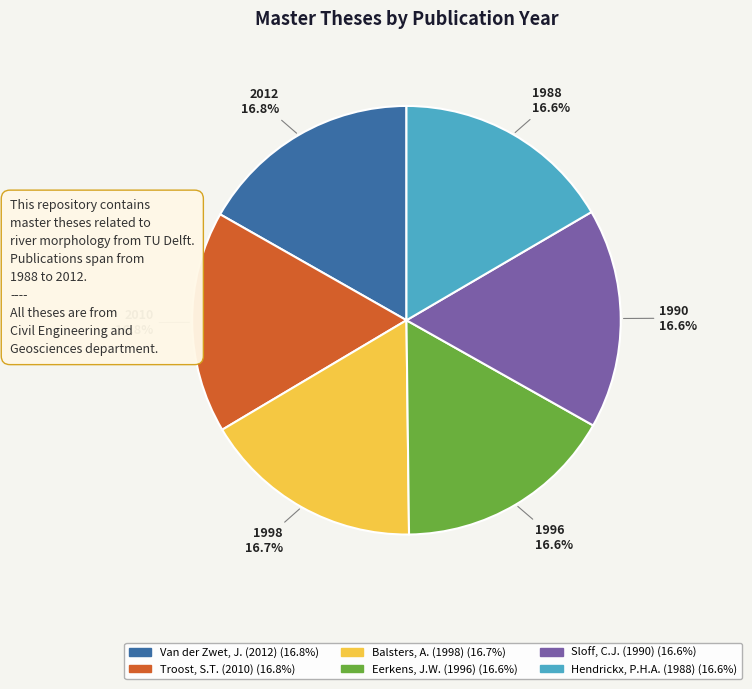

Is the sum of Van der Zwet, J. (2012) and Hendrickx, P.H.A. (1988) greater than half?

No